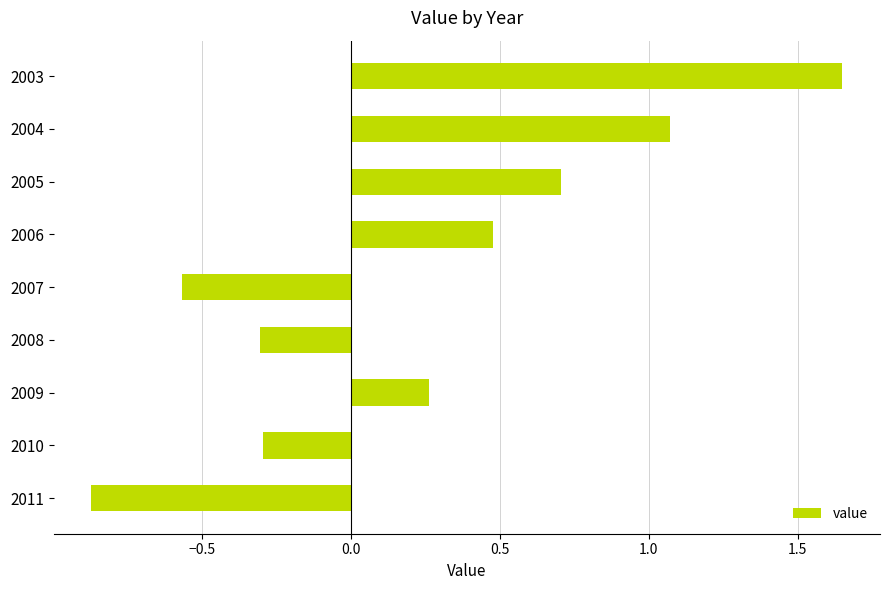

The chart shows a value of -0.4 at 2010. True or false?

False